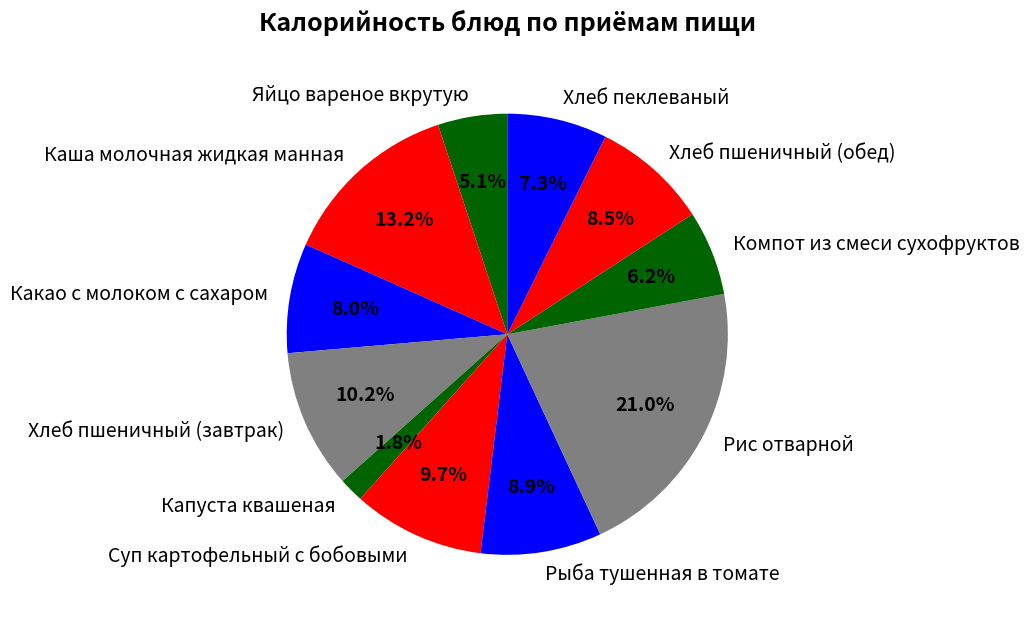

To the nearest percent, what is the difference between the largest and smallest slice percentages?

19%